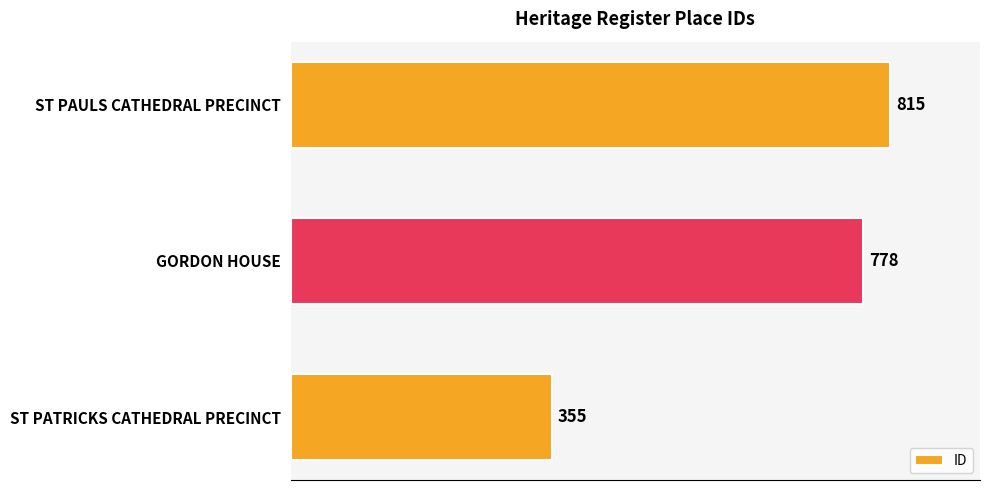

Are the bars horizontal?

Yes